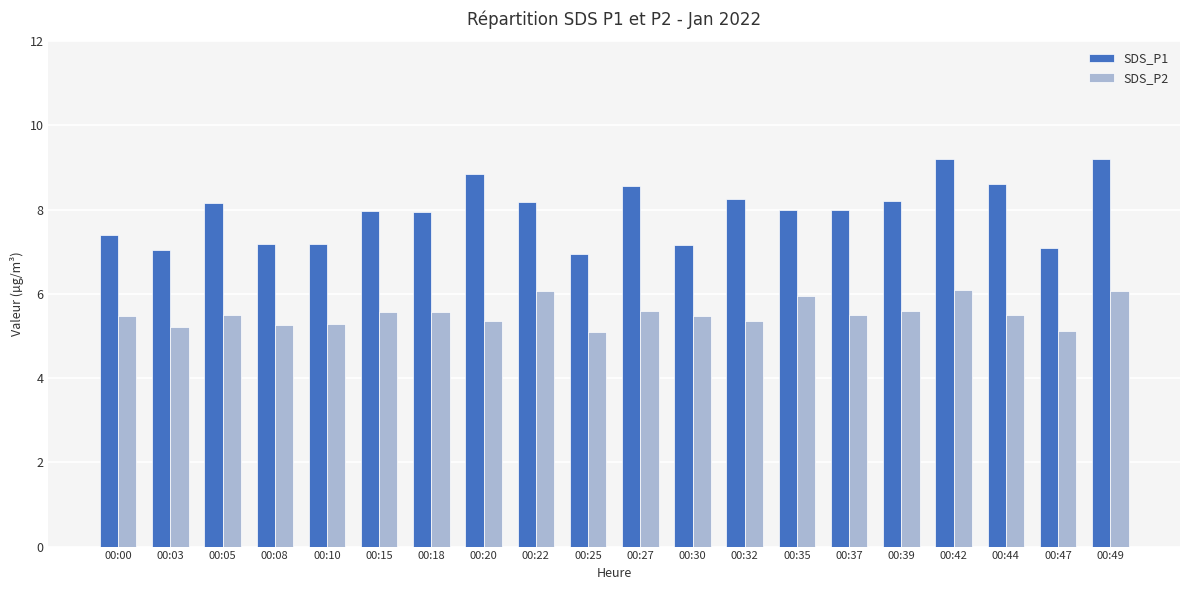

How many groups of bars are there?

20